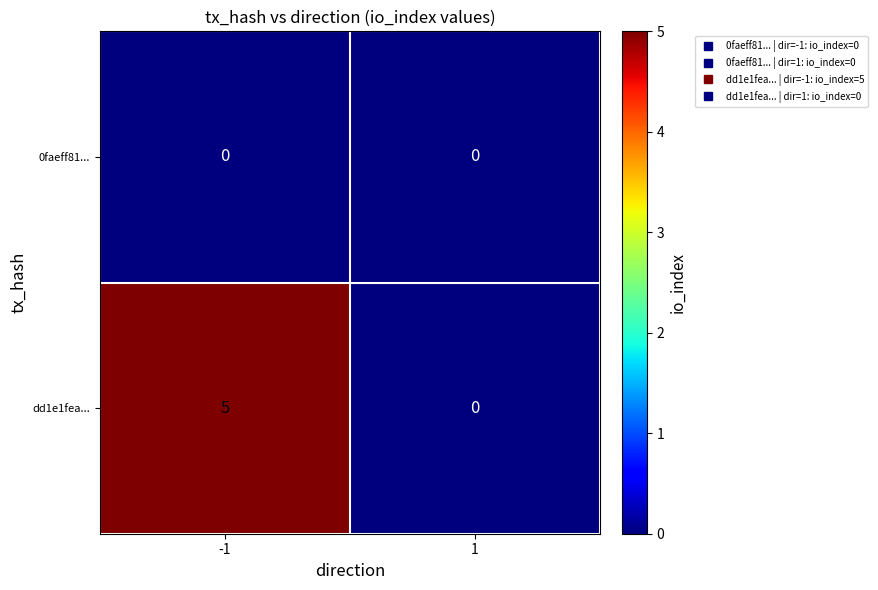

Count the number of categories in the chart.

2